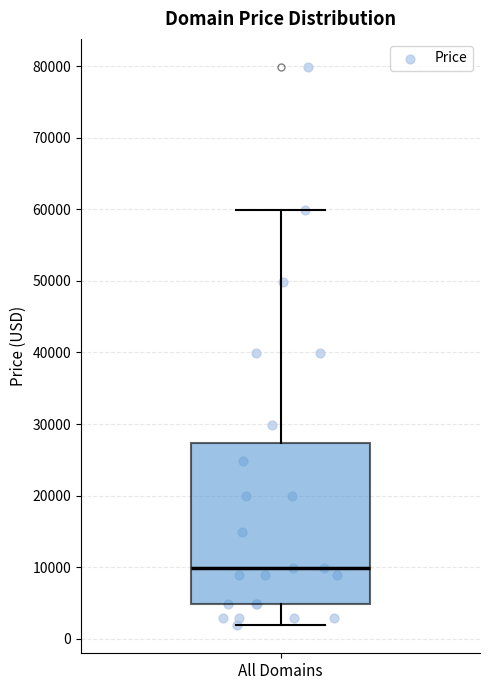

Transcribe this box plot: give where the median line is, the range the box spans, and where the two whiskers end, as read against the y-axis. The values are not printed on the chart, so give them approximately, as read against the axis.

median 10000, box 5000 to 27000, whiskers 2000 to 60000